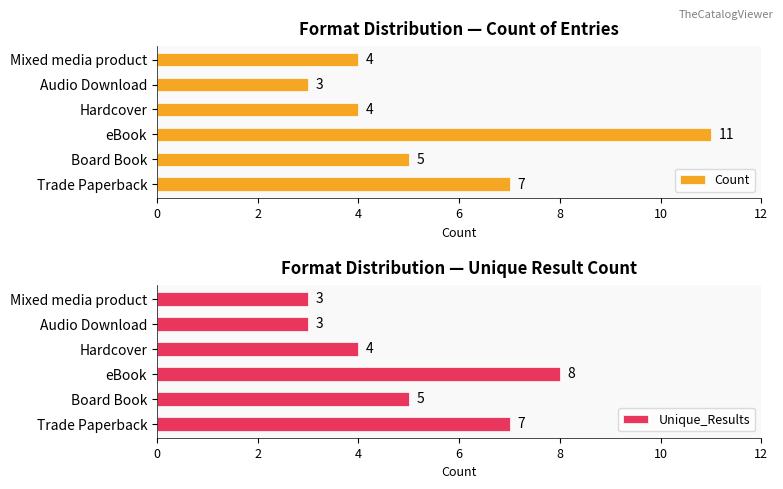

What is the maximum value for Unique_Results?

8